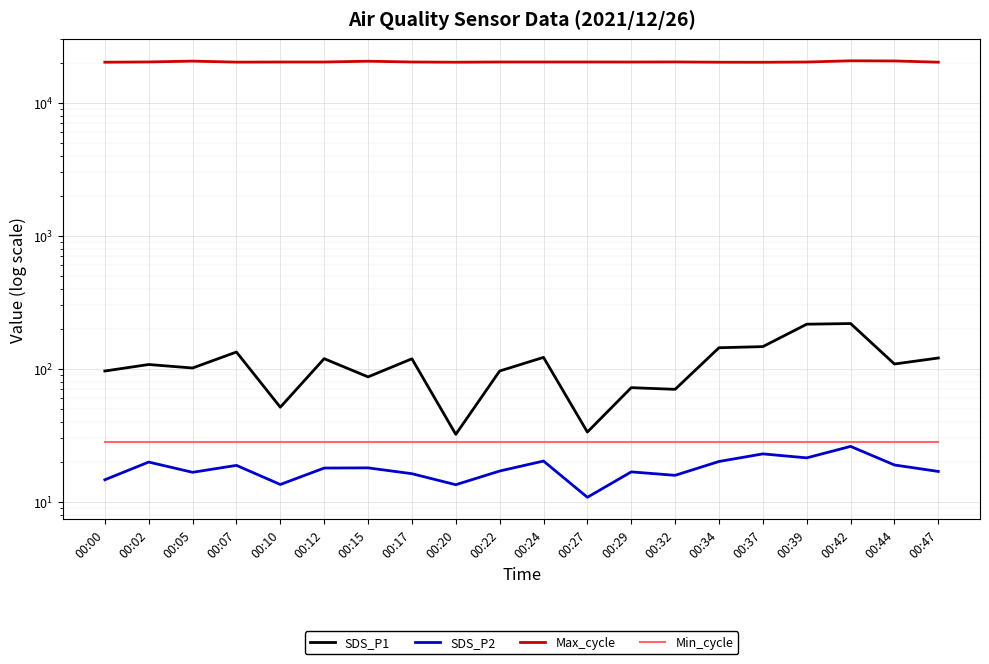

What is the maximum value for Max_cycle?

20718.0